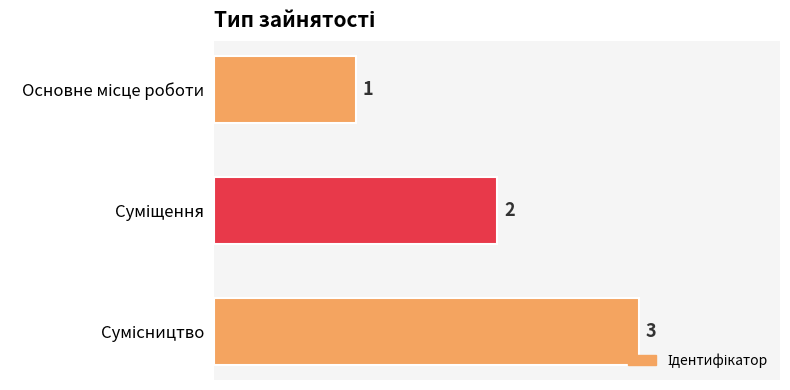

How many values are between 1 and 3?

3